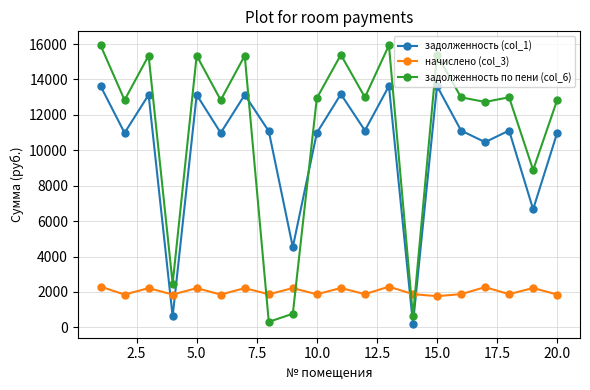

What is the value of the задолженность (col_1) point at the 10th from the left?

10982.4